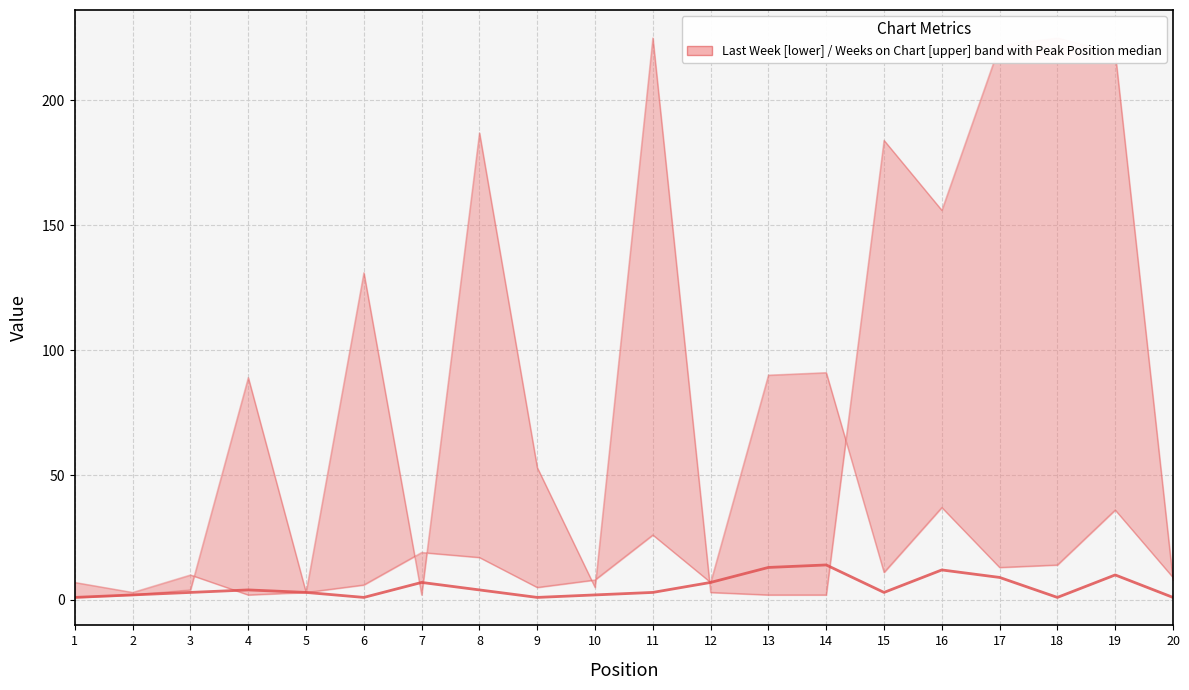

Which series has the largest range (max minus min)?

Weeks on Chart